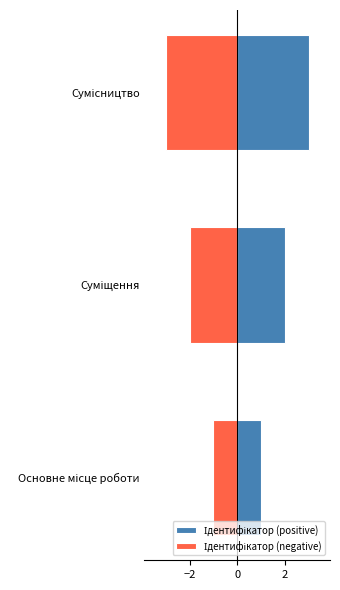

Which series has the largest total across all categories?

Ідентифікатор (positive)